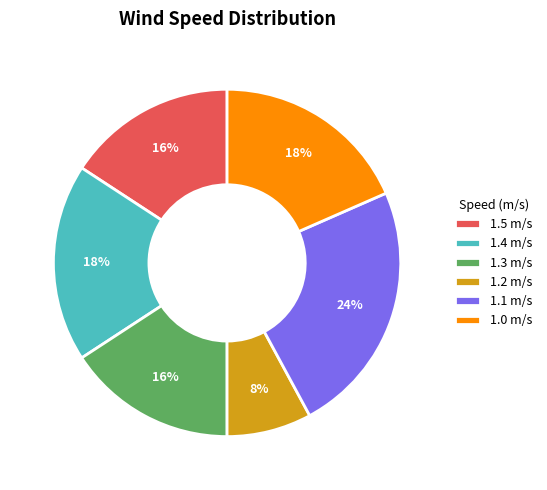

Is there any slice that represents more than half of the pie?

No